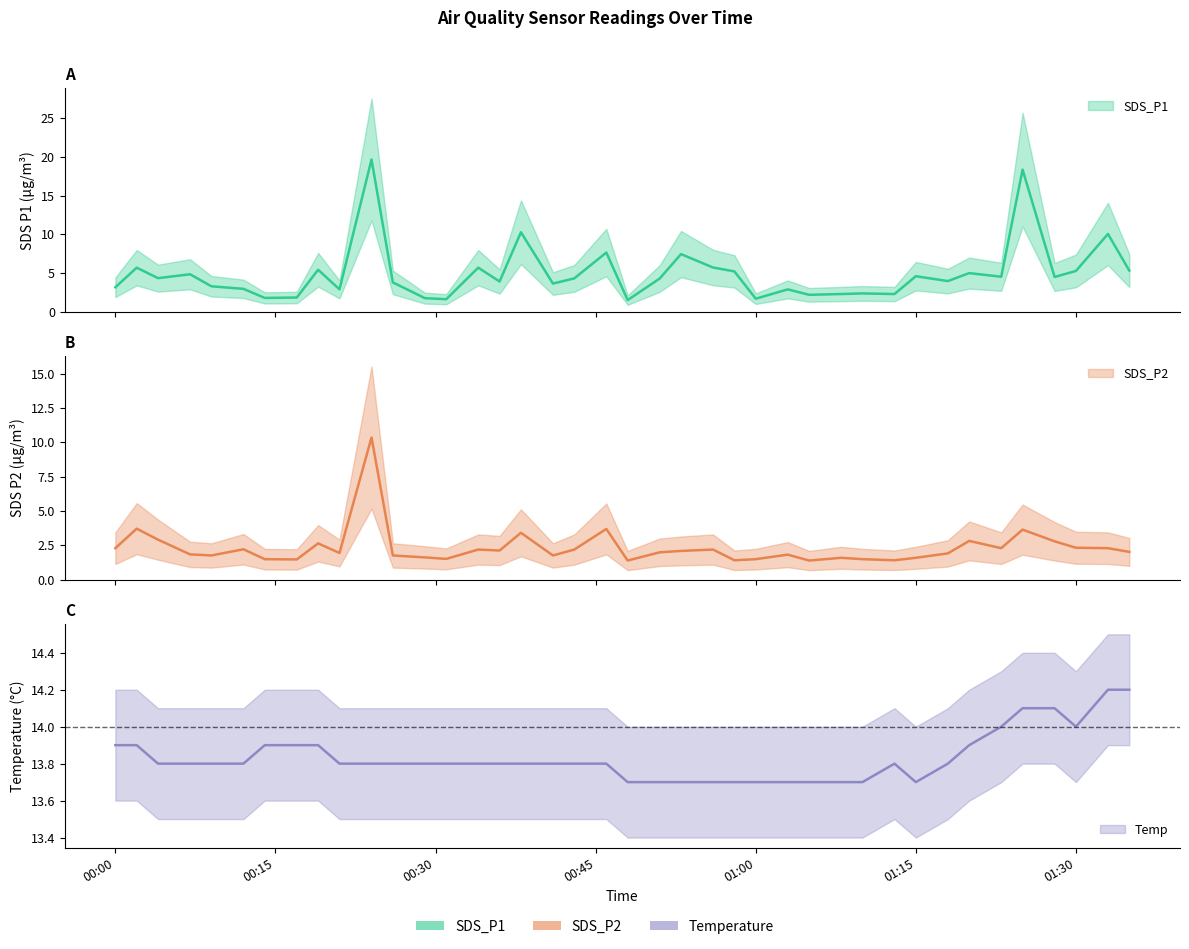

How many intersections are there between Temp and SDS_P1?

4